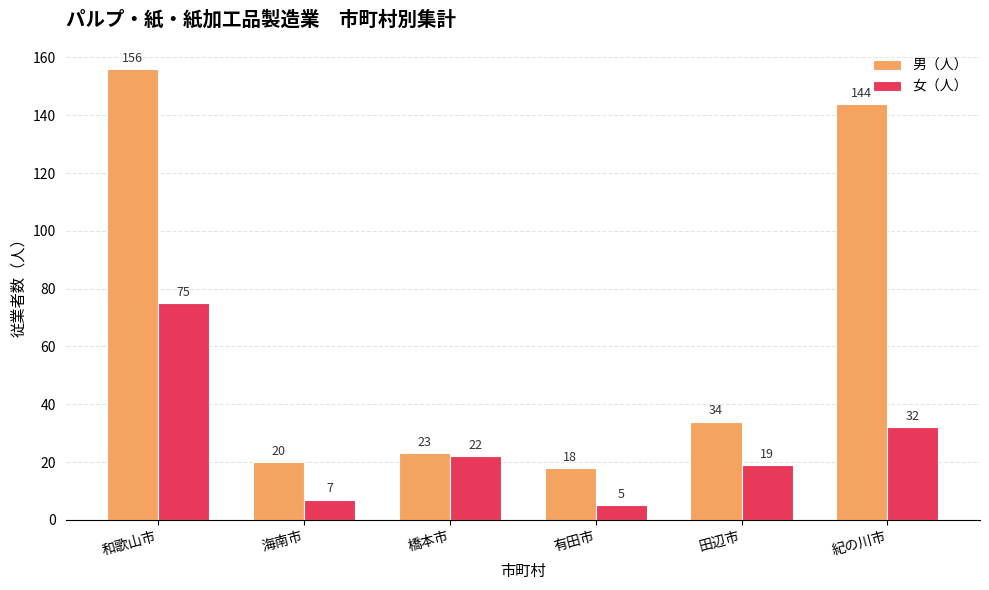

Which series has the largest range (max minus min)?

男（人）